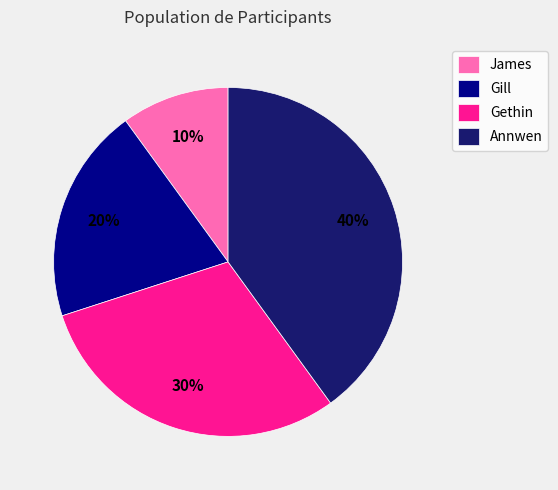

Approximately how many times larger is the value at James compared to Gill?

0.5